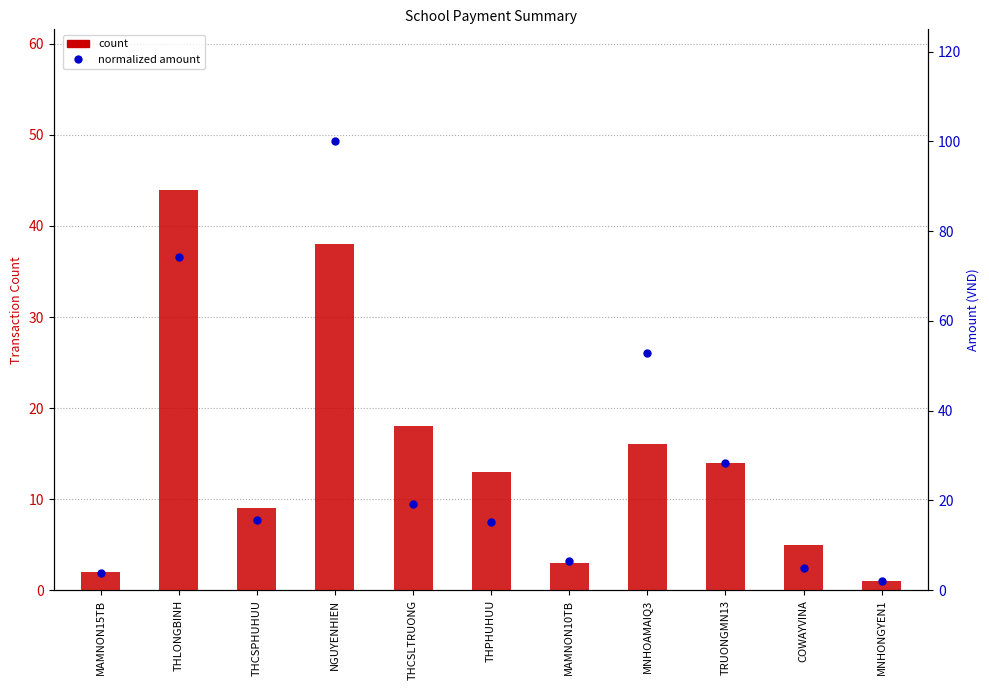

Which category has the highest value in the normalized amount series?

NGUYENHIEN